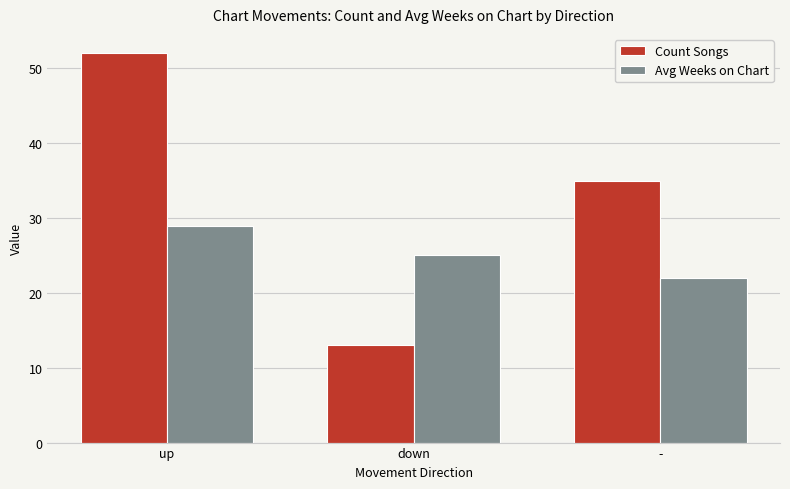

Which label corresponds to the smallest value in the chart?

down